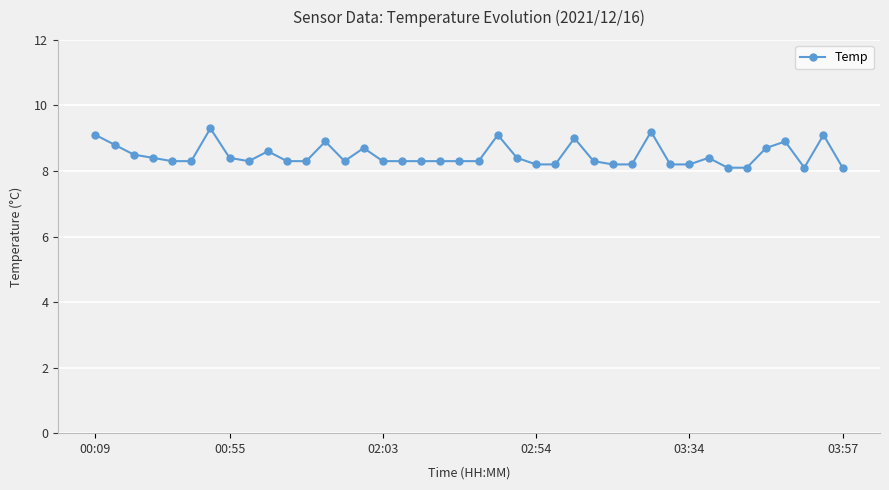

What is the value of the 32nd point from the left?

8.2